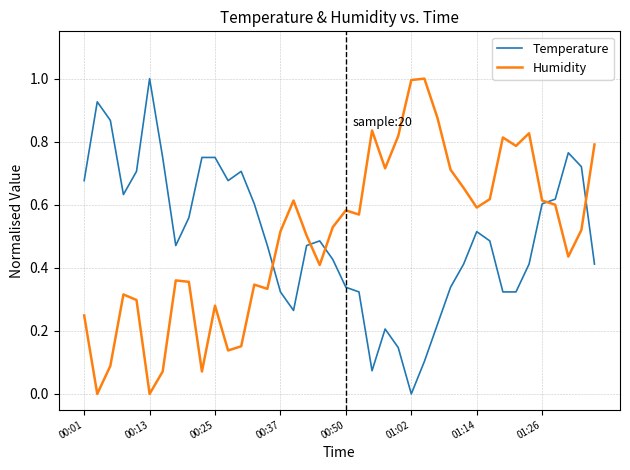

What is the highest value of the Temperature series?

1.0